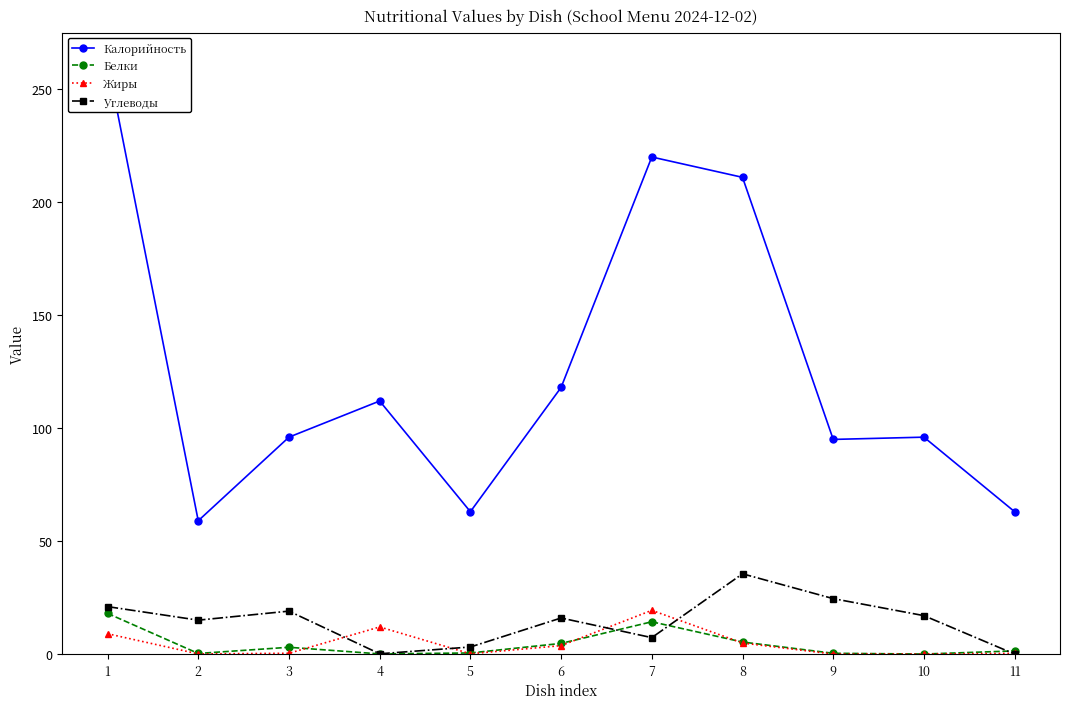

Reading right to left, extract all data points from this chart.

Калорийность: 63.0	96.0	95.0	211.0	220.0	118.0	63.0	112.0	96.0	59.0	262.0
Белки: 1.4	0.0	0.3	5.3	14.3	4.7	0.5	0.1	3.0	0.3	18.0
Жиры: 0.3	0.0	0.0	4.9	19.4	3.7	0.1	12.0	0.3	0.1	9.0
Углеводы: 0.0	17.0	24.5	35.5	7.3	16.0	3.1	0.1	19.0	15.0	21.0